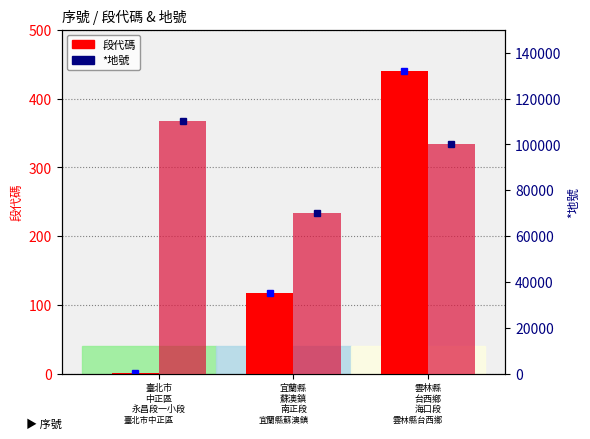

What position from the right is 臺北市
中正區
永昌段一小段?

3